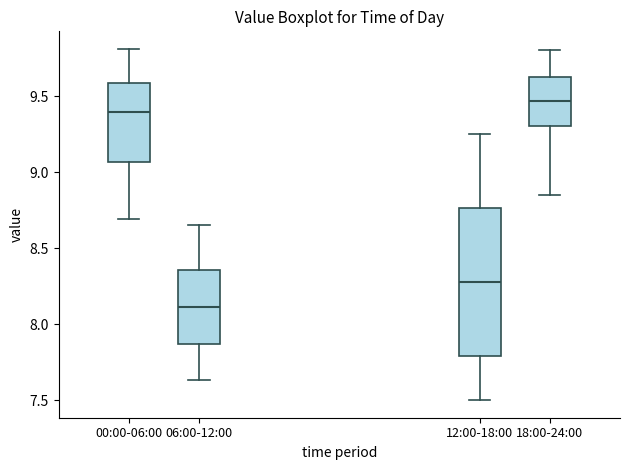

Reading left to right, read every box against the y-axis: the position of its median line, the range the box covers, and the ends of its whiskers. The values are not printed on the chart, so give them approximately, as read against the axis.

00:00-06:00: median 9.40, box 9.05 to 9.60, whiskers 8.70 to 9.80
06:00-12:00: median 8.10, box 7.85 to 8.35, whiskers 7.65 to 8.65
12:00-18:00: median 8.30, box 7.80 to 8.75, whiskers 7.50 to 9.25
18:00-24:00: median 9.45, box 9.30 to 9.65, whiskers 8.85 to 9.80